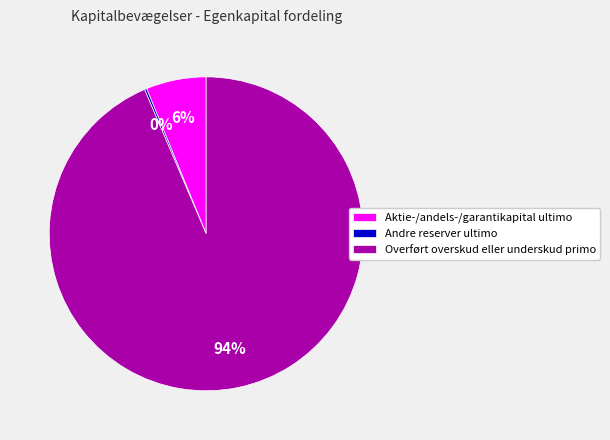

The Aktie-/andels-/garantikapital ultimo slice represents 17% of the pie. True or false?

False